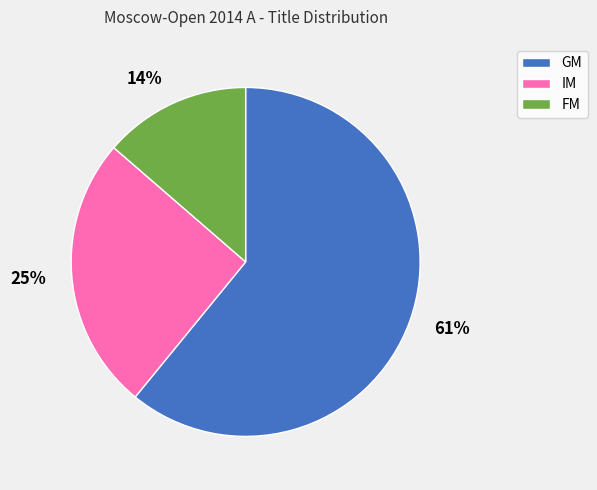

Between IM and GM, which is larger?

GM